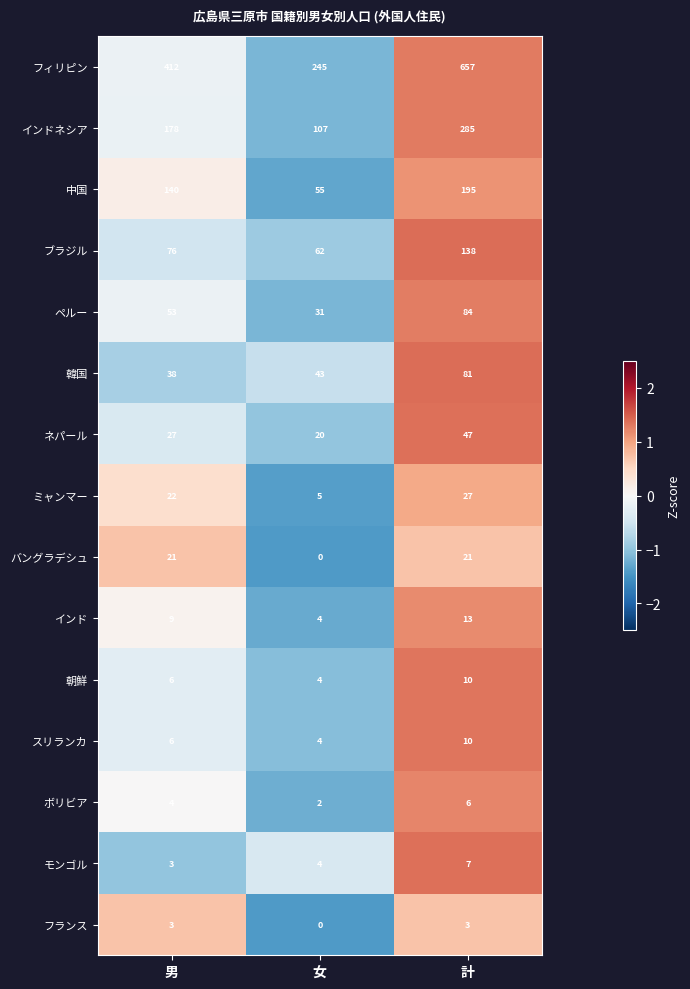

At which label does ボリビア reach its peak?

計